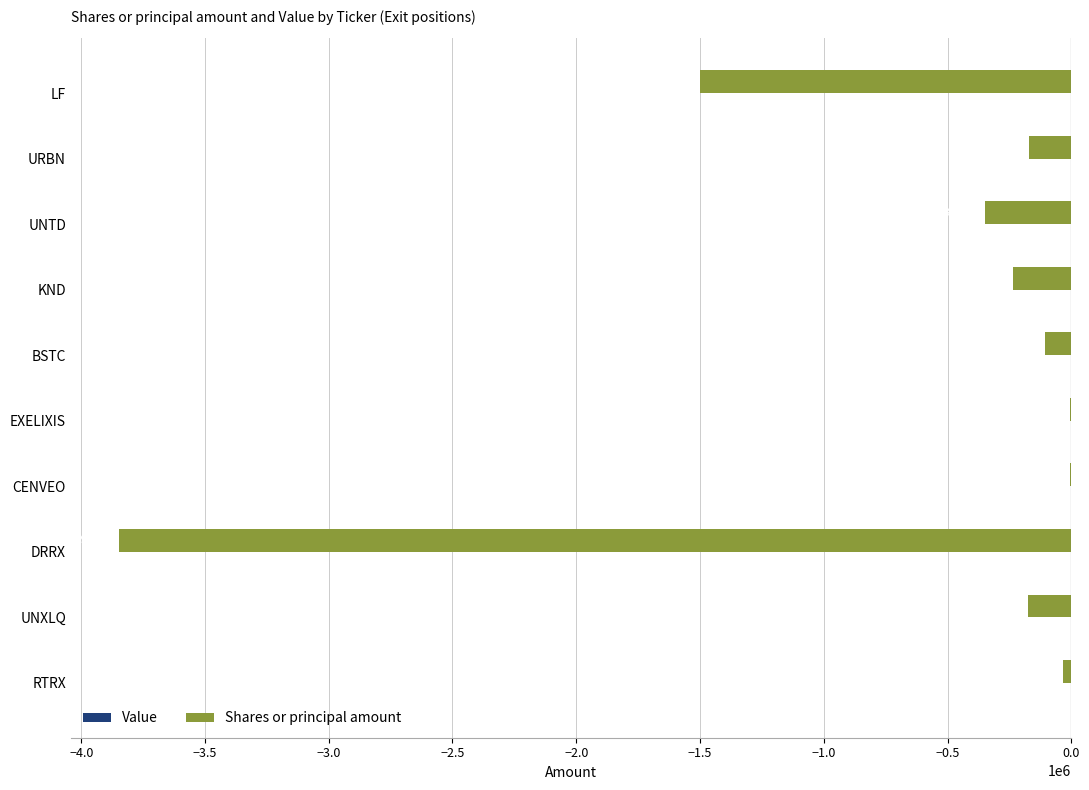

The value at URBN is -172000. True or false?

True